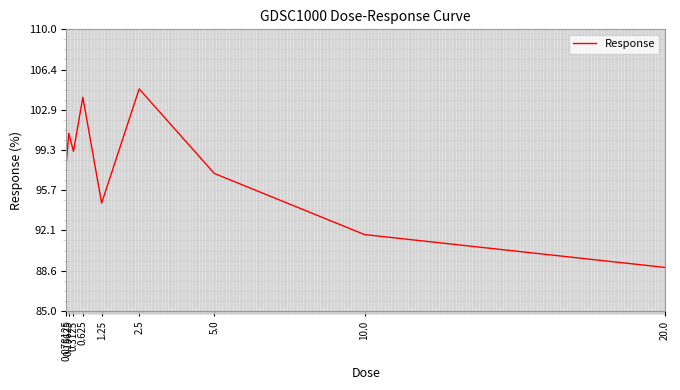

What value does the data have at 2.5?

104.7